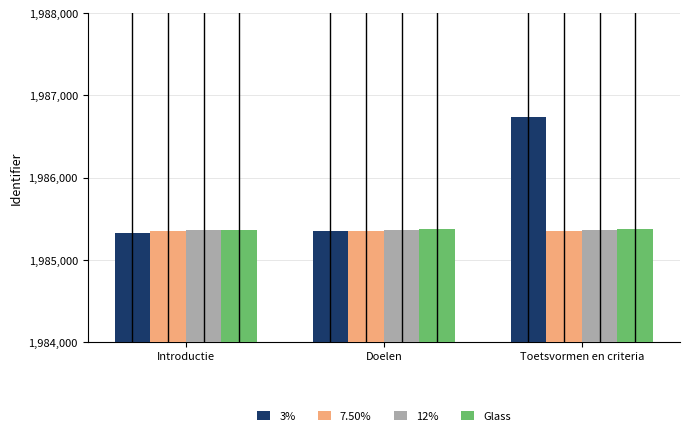

How many groups of bars are there?

3